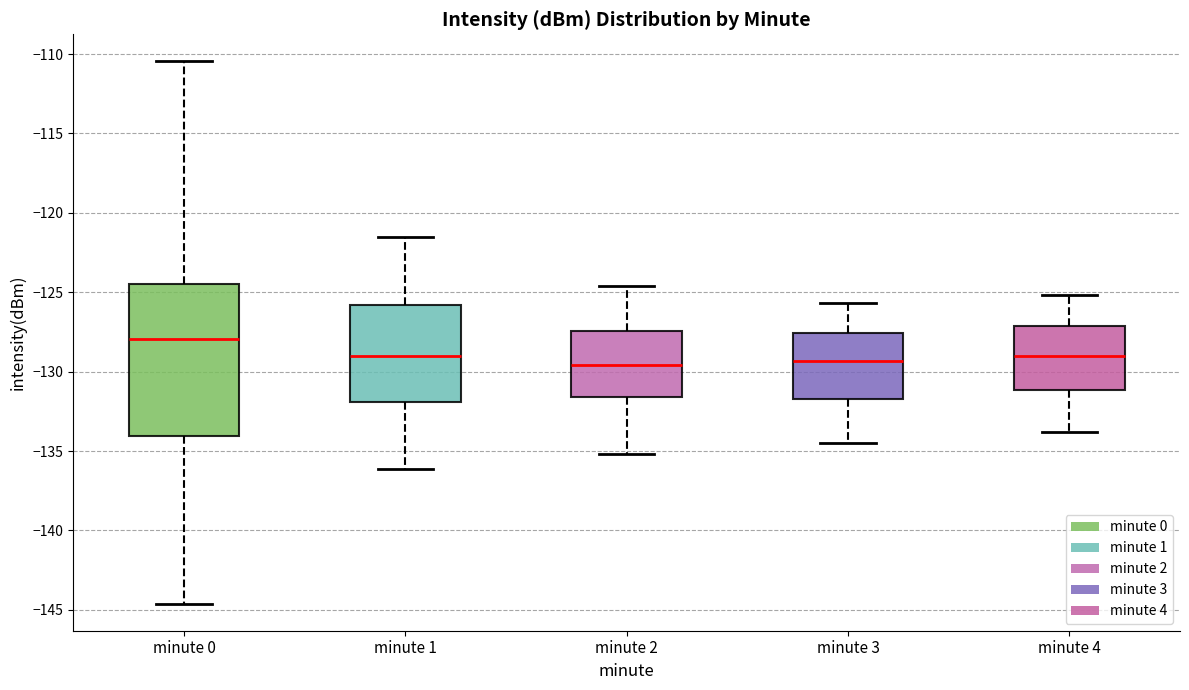

Where does the lower whisker of the box for minute 1 end on the y-axis? The values are not printed on the chart, so give them approximately, as read against the axis.

-136.0